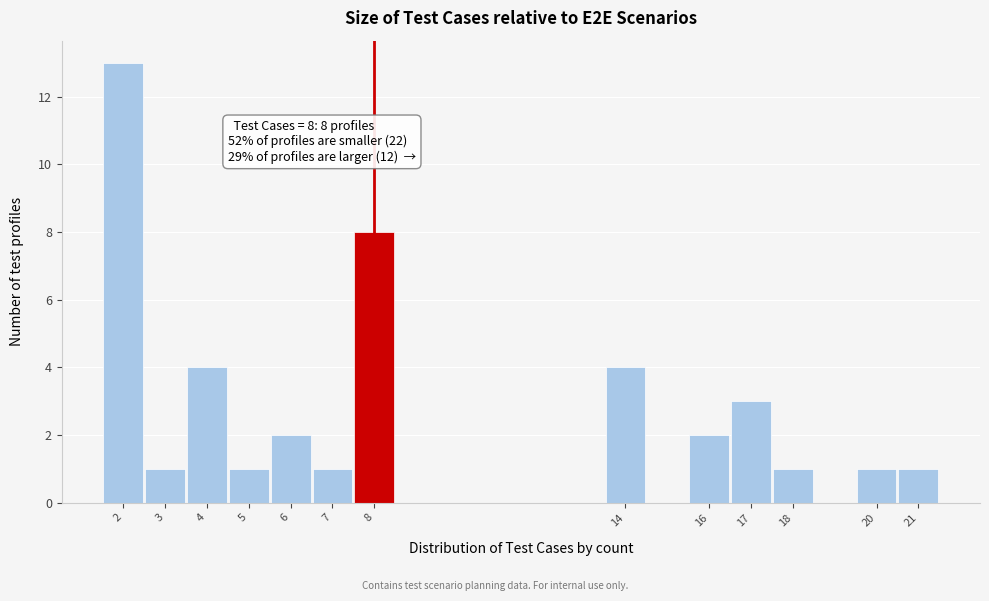

Which range on the x-axis has the tallest bar?

1.5 to 2.5